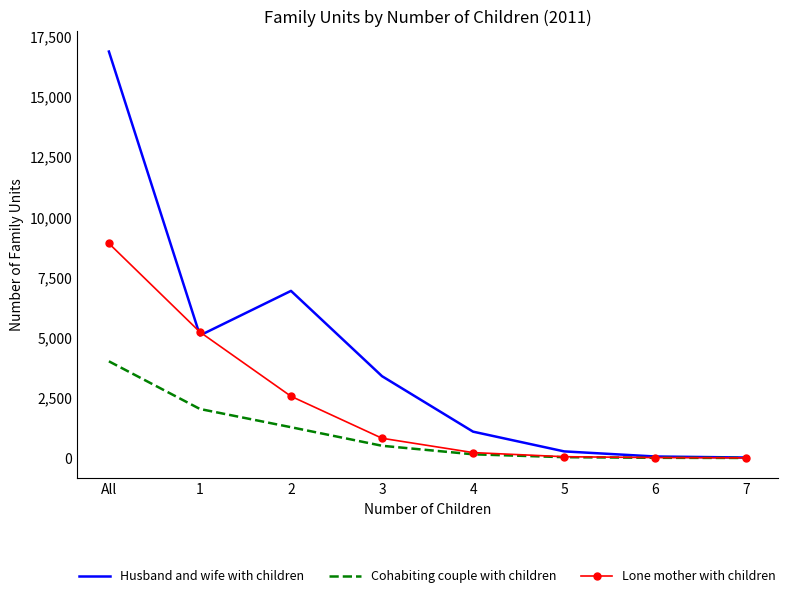

The value of Husband and wife with children at 1 is 6689. True or false?

False